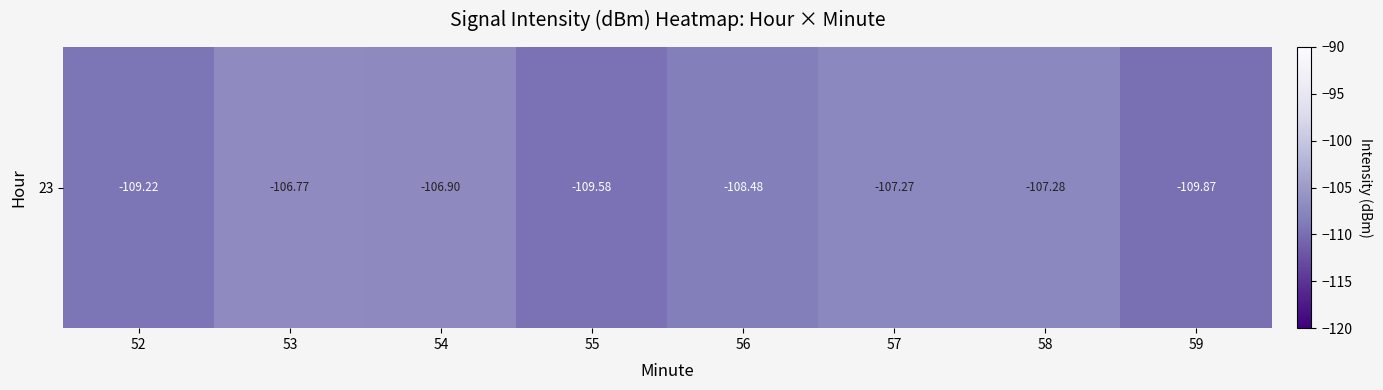

Between 59 and 57, which is larger?

57